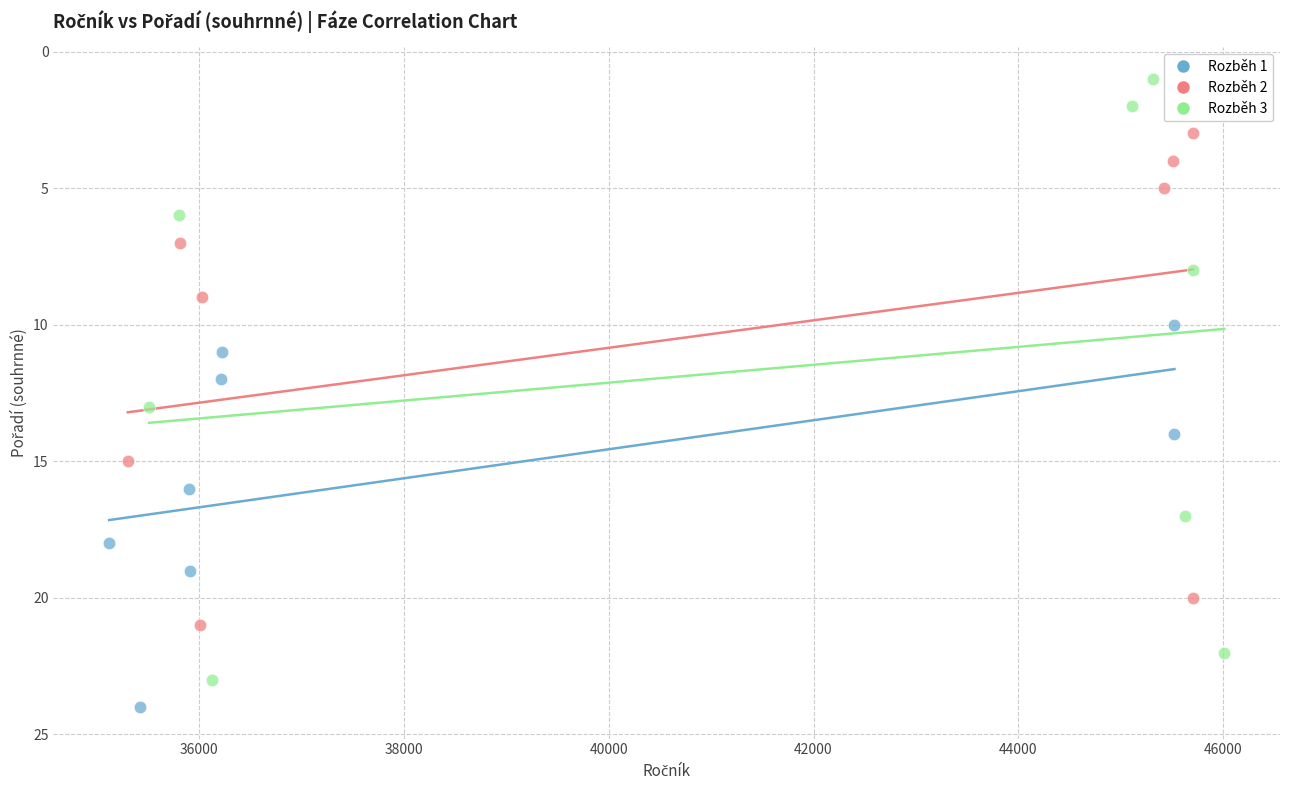

Which series has the widest spread of Y values?

Rozběh 3